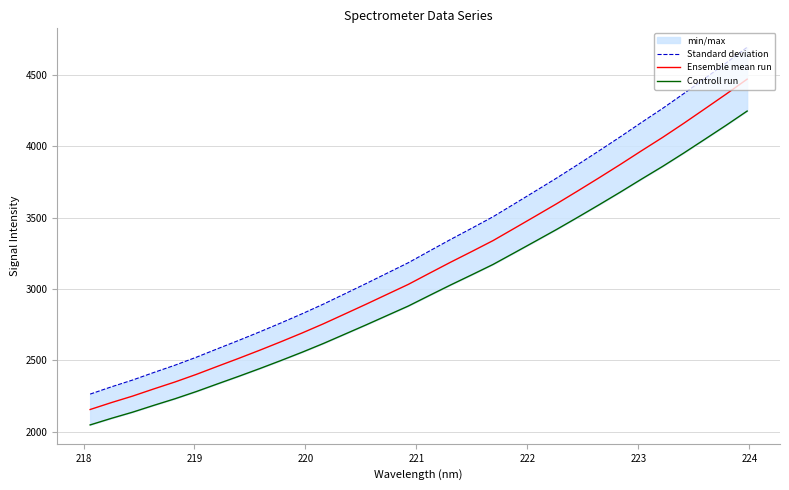

What is the highest value of the Ensemble mean run series?

4468.8